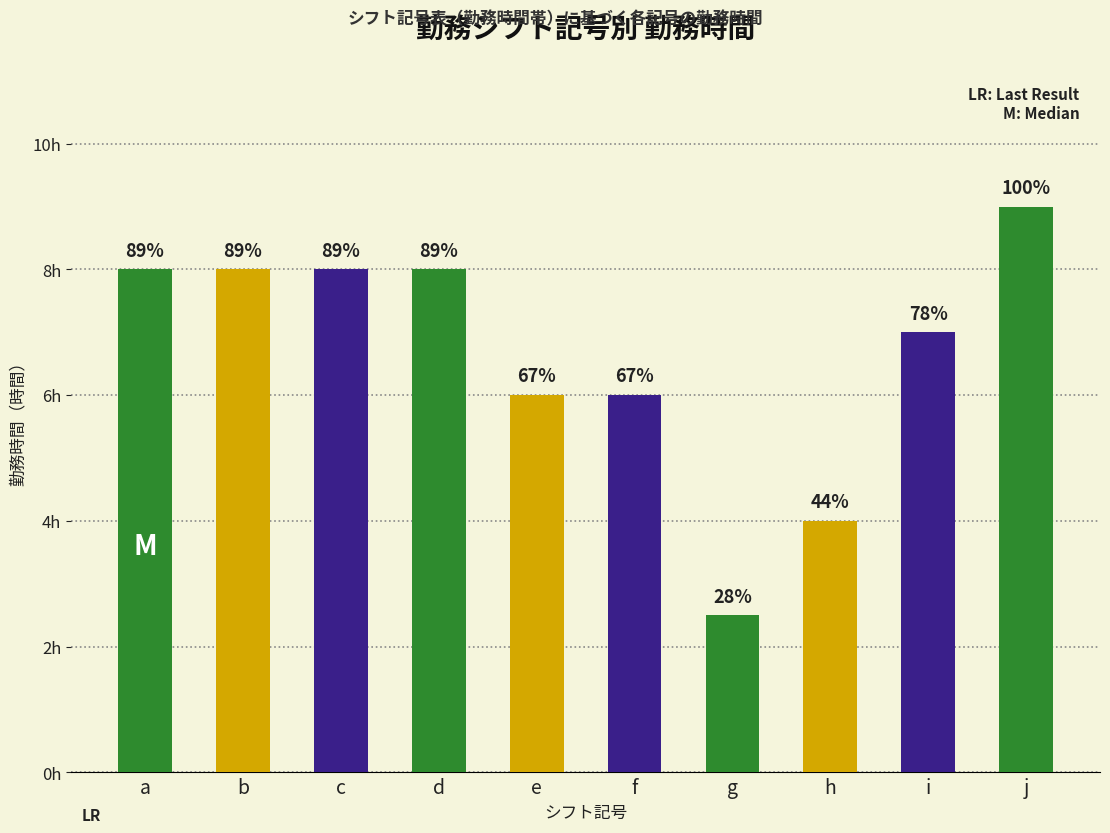

Where is the data nearest to the value 5?

e